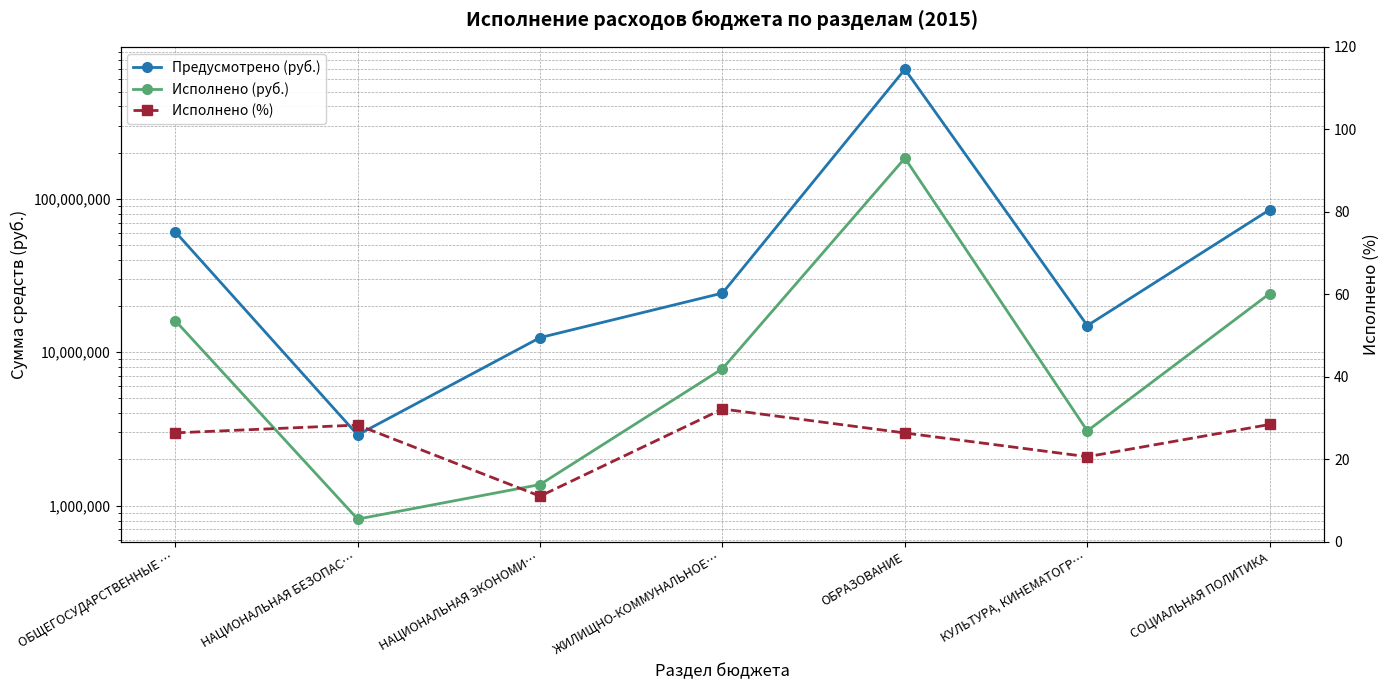

List the series in order of their overall mean, highest first.

Предусмотрено (руб.), Исполнено (руб.), Исполнено (%)